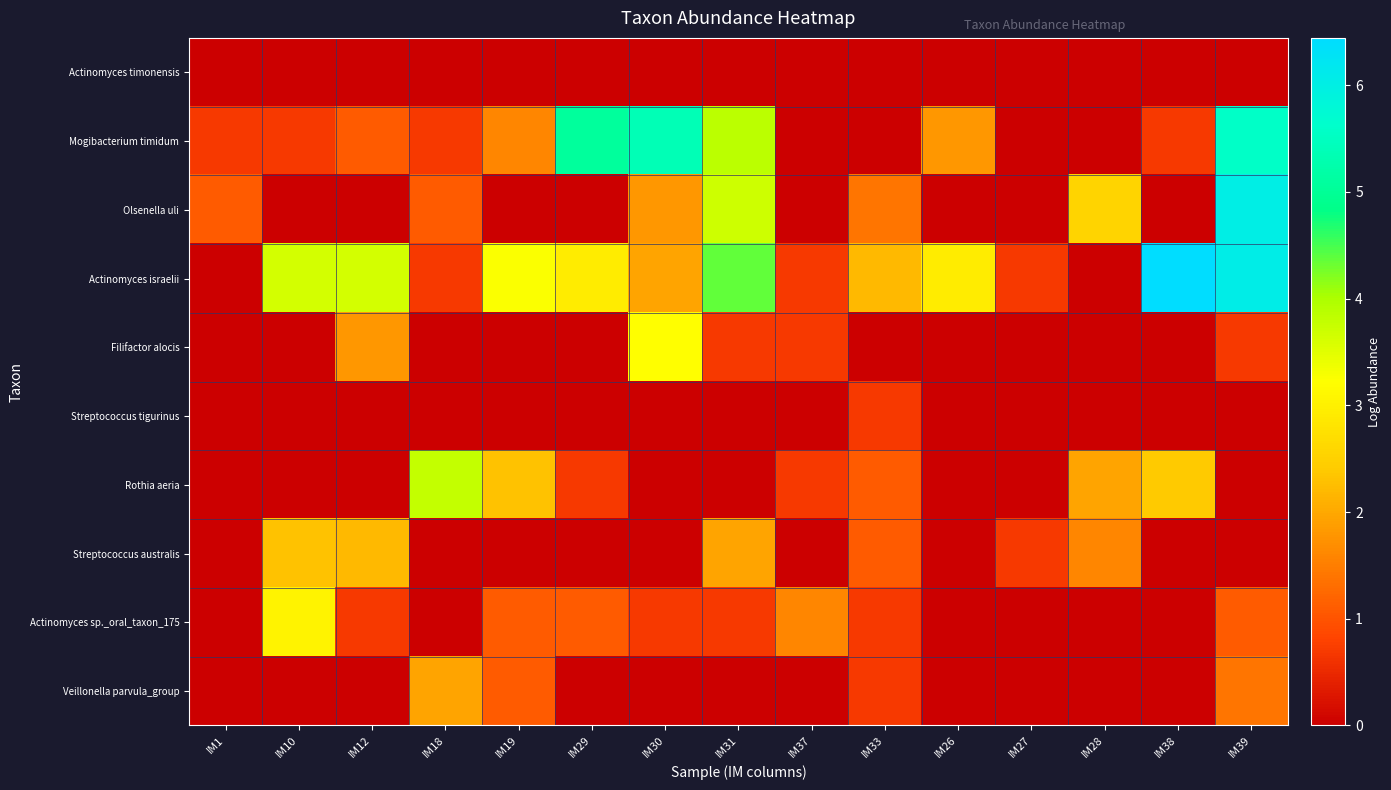

At which category is the sum across all series the highest?

IM39